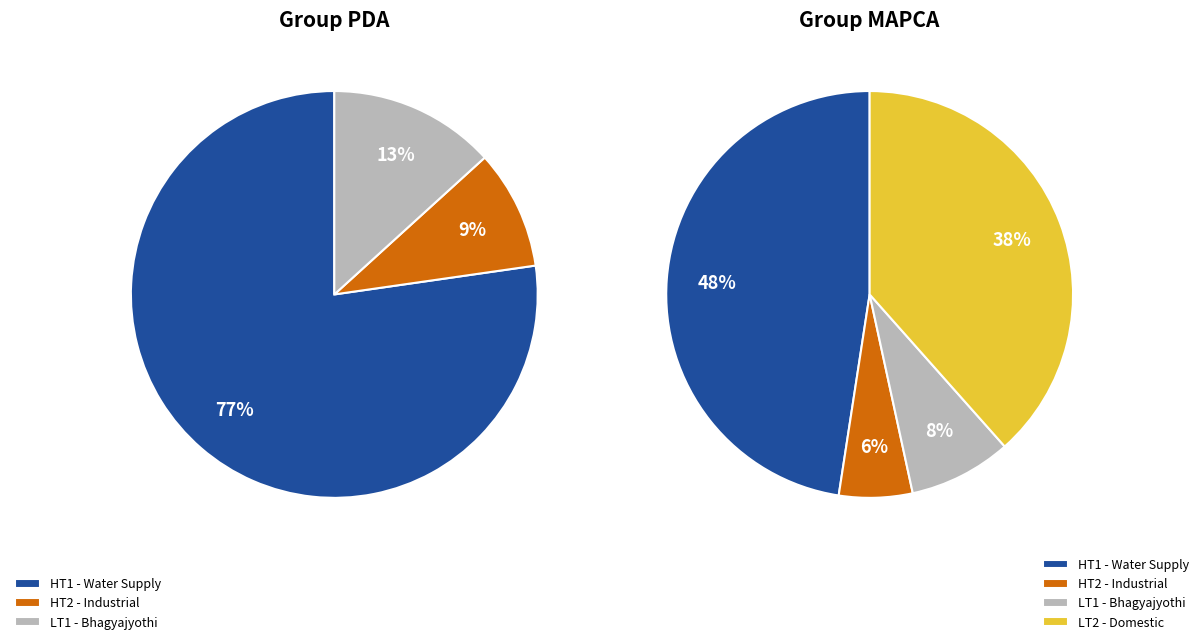

What is the change in value from HT2 to LT1?

+25921